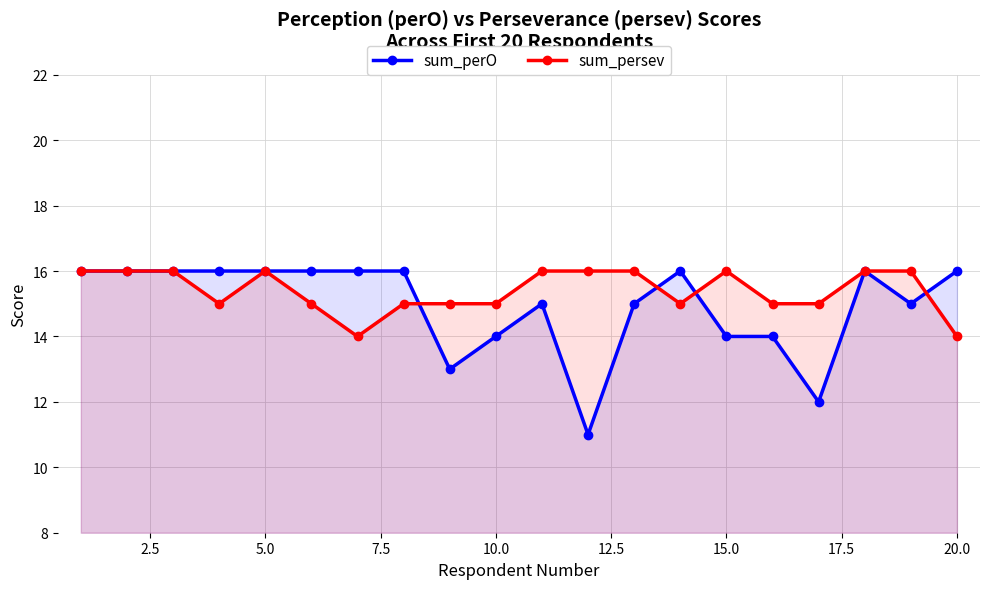

Rank the series by their maximum value, from lowest to highest.

sum_perO, sum_persev